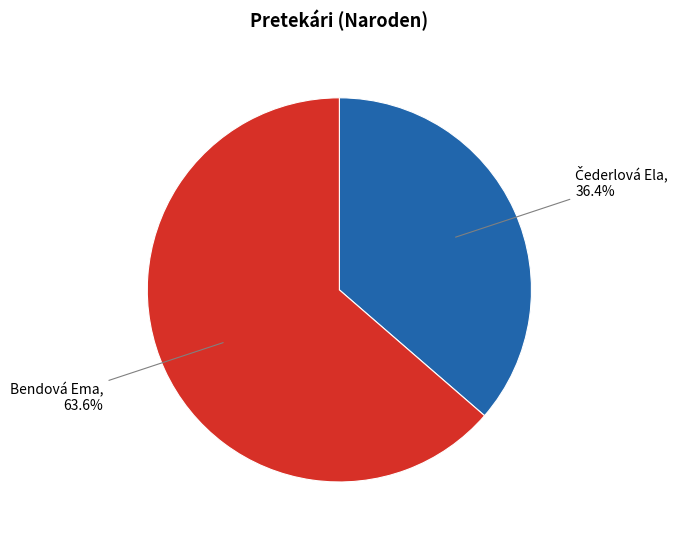

What percentage is NOT represented by Bendová Ema?

36.4%